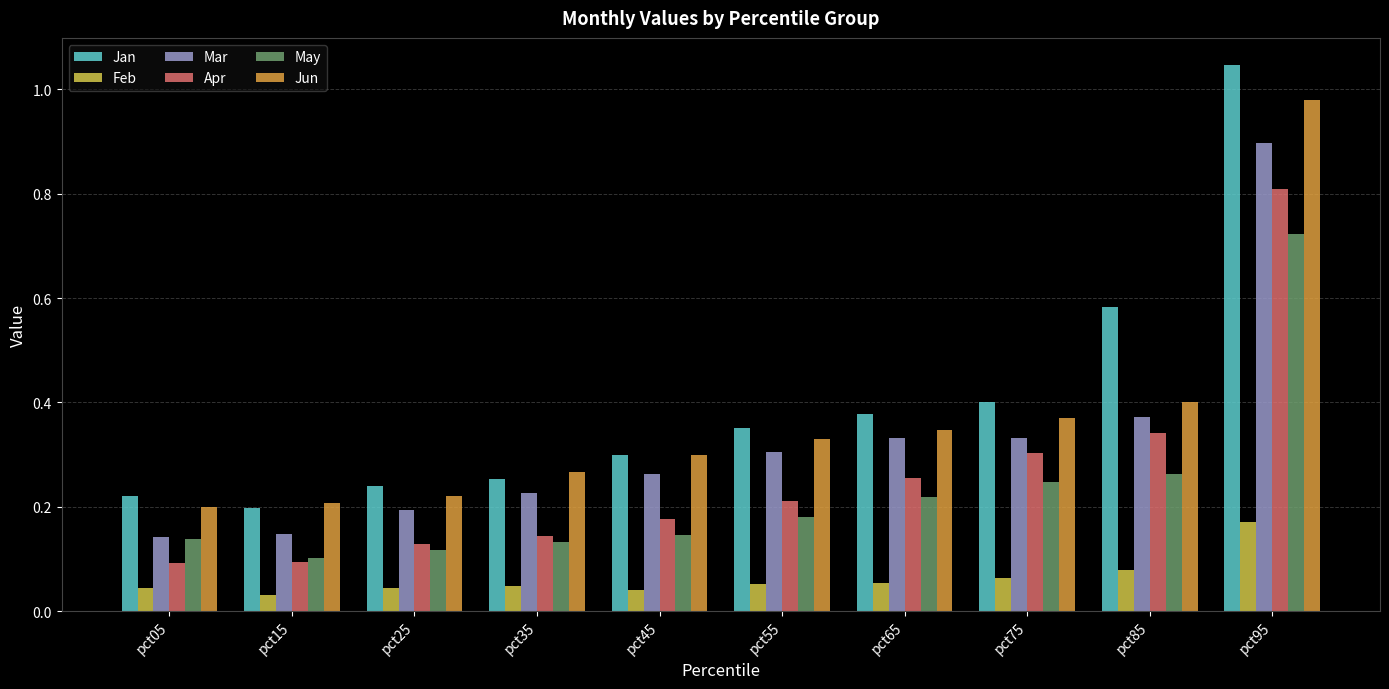

Rank the series by their maximum value, from lowest to highest.

Feb, May, Apr, Mar, Jun, Jan